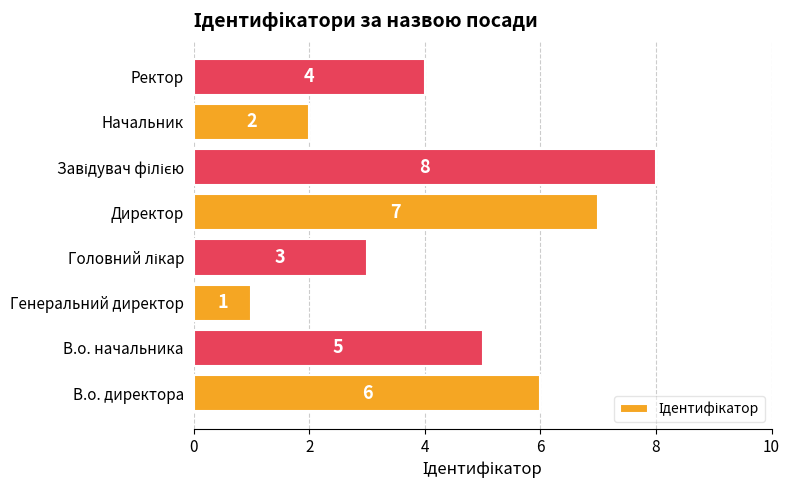

The value at В.о. начальника is 9. True or false?

False